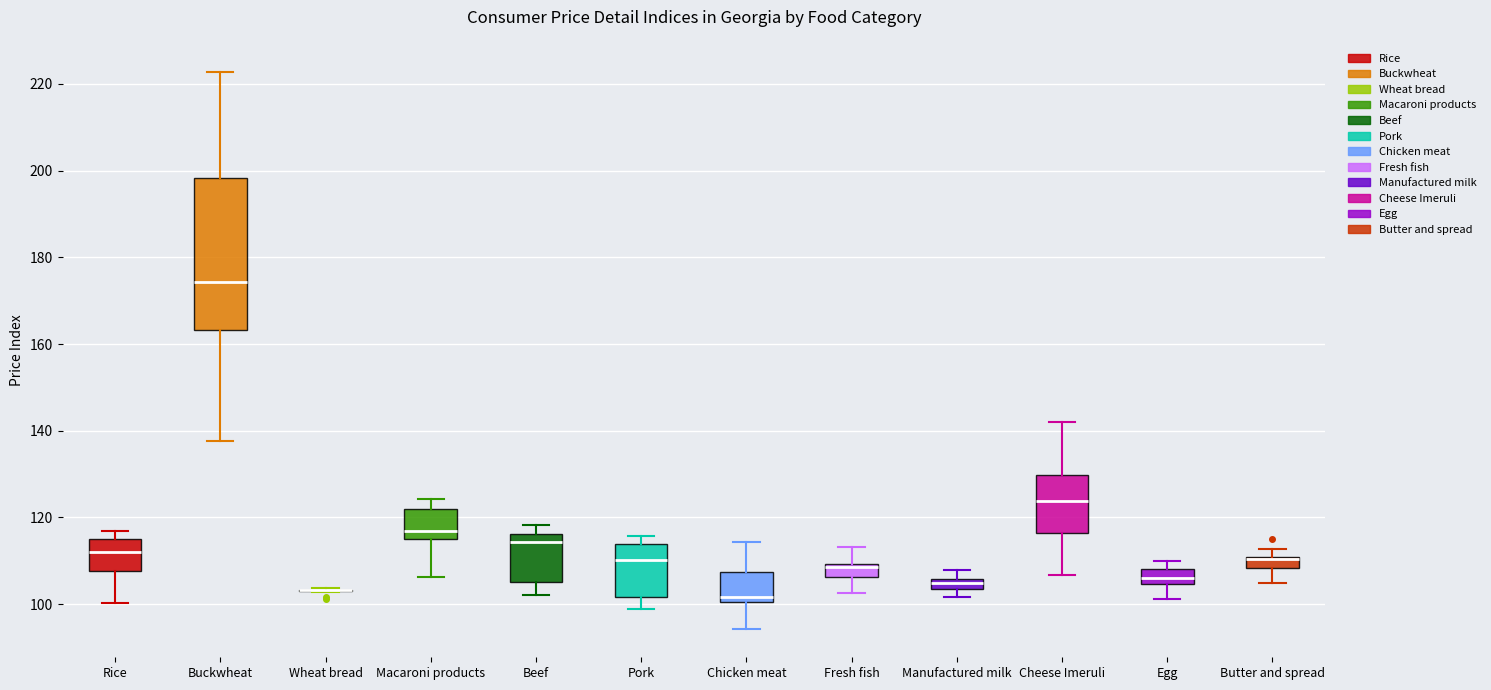

Where is the upper edge of the box for Buckwheat on the y-axis? The values are not printed on the chart, so give them approximately, as read against the axis.

198